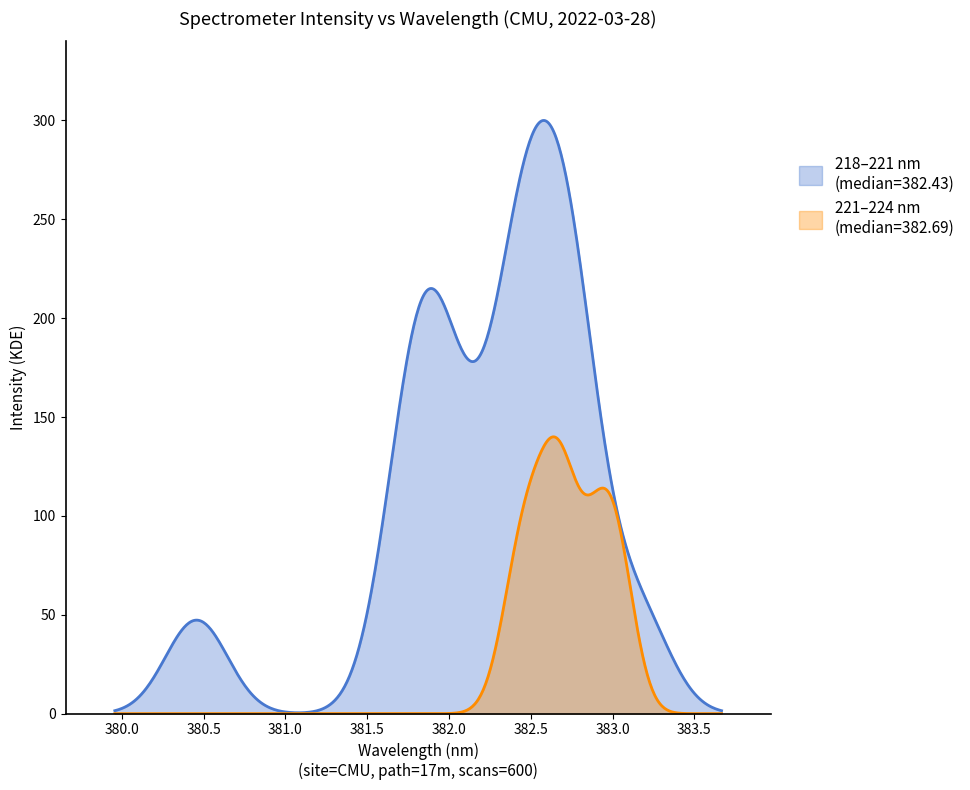

What is the greatest value displayed?

300.0